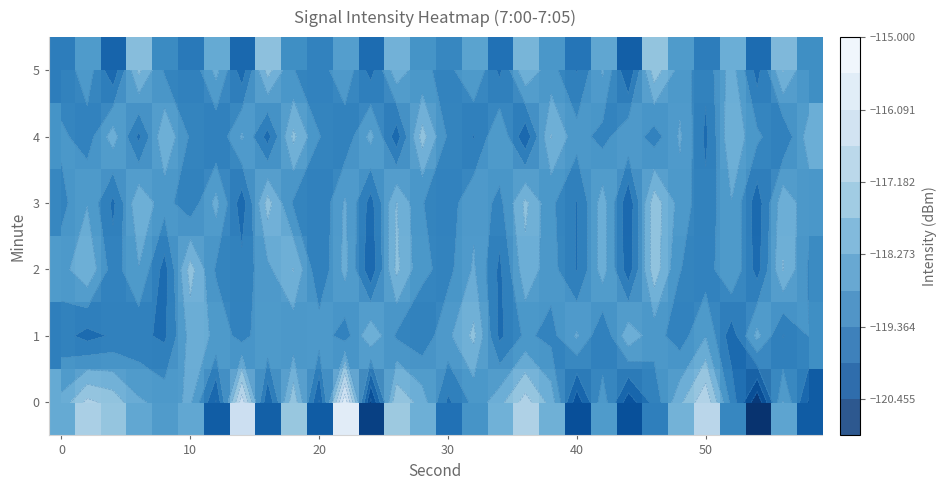

What is the highest value of the 1 series?

-117.6